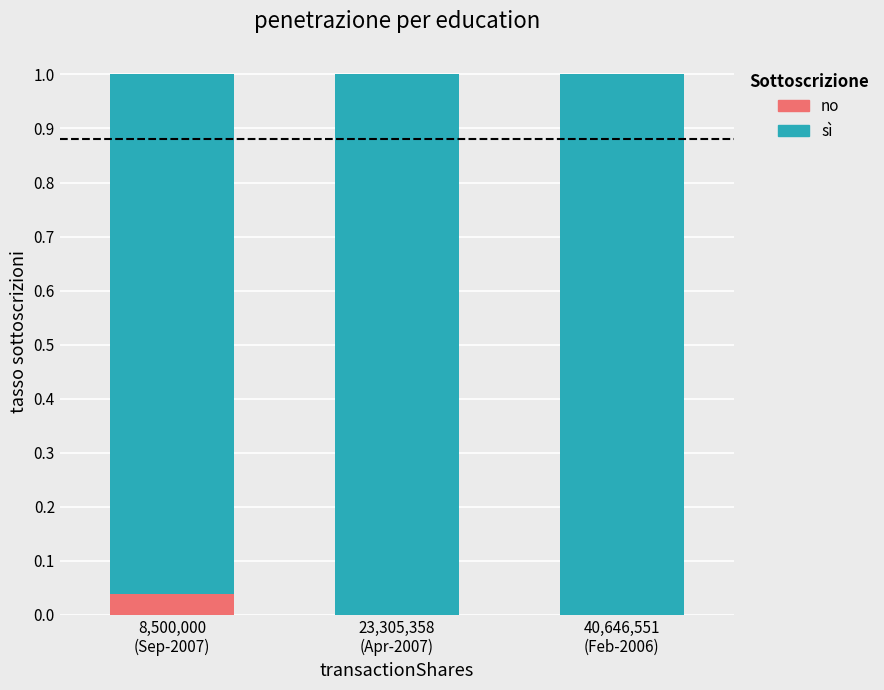

How many distinct data groups are displayed?

2